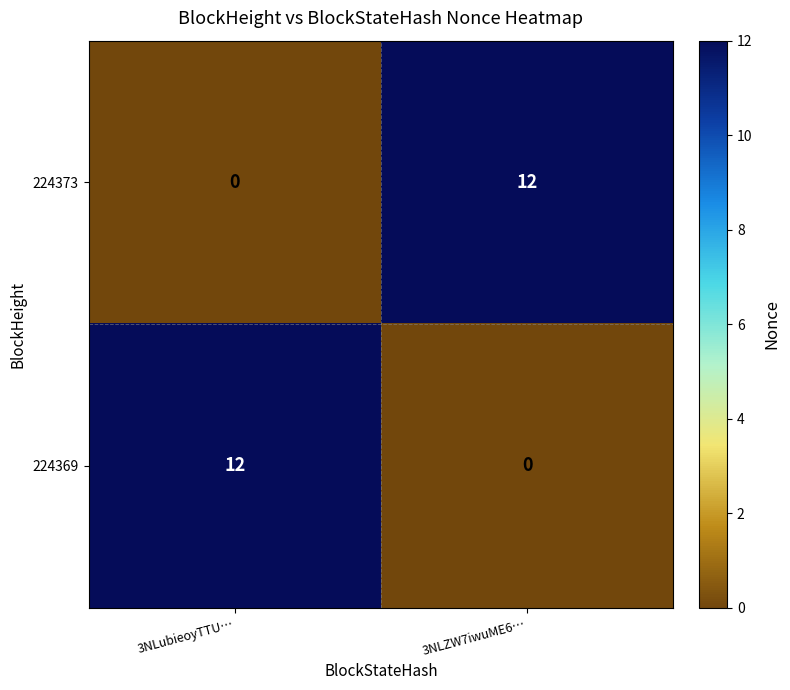

The 224369 series shows 7 at 3NLubieoyTTU…. True or false?

False